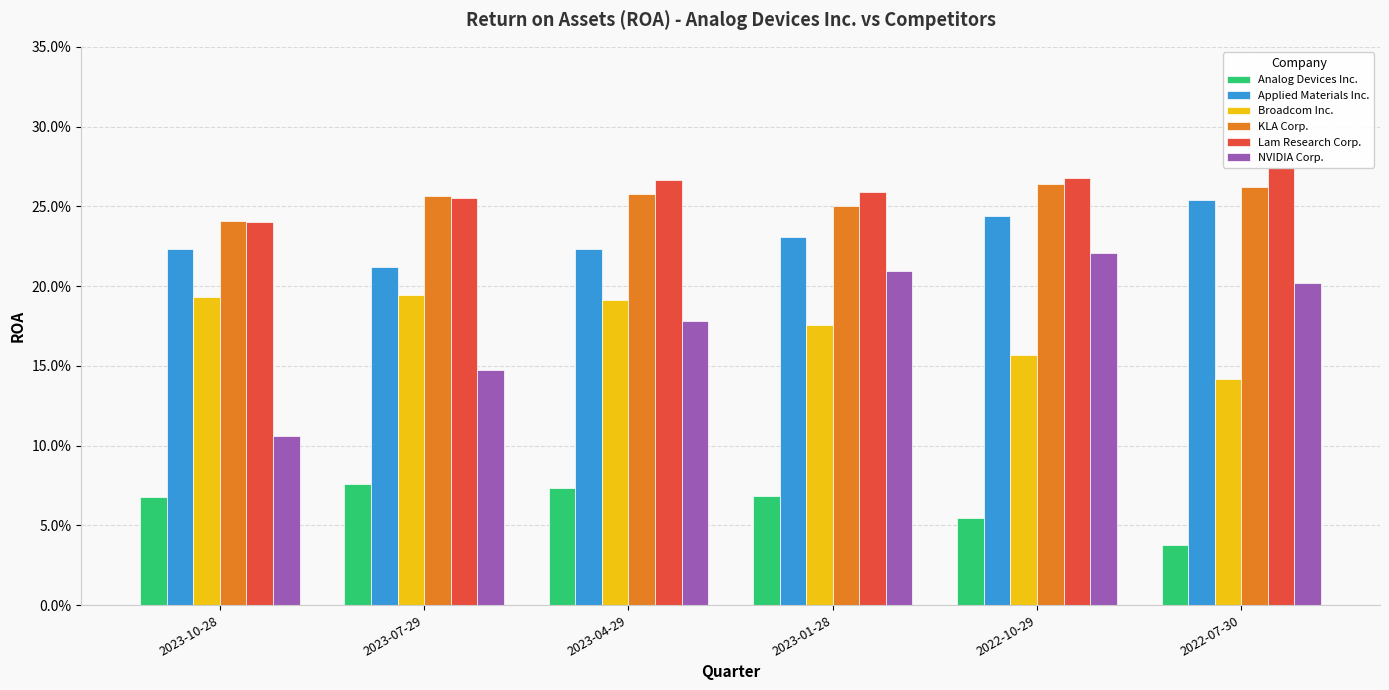

True or false: Applied Materials Inc. has a value of 0.3 at 2022-07-30.

True